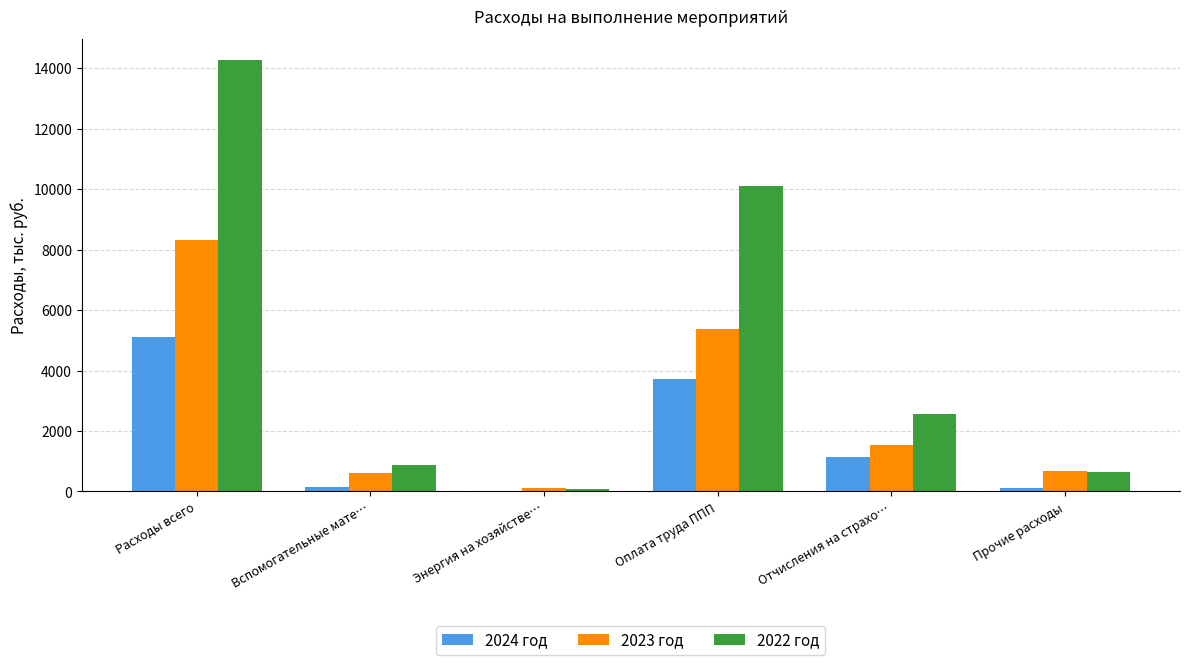

At which label is 2022 год closest to 7160?

Оплата труда ППП